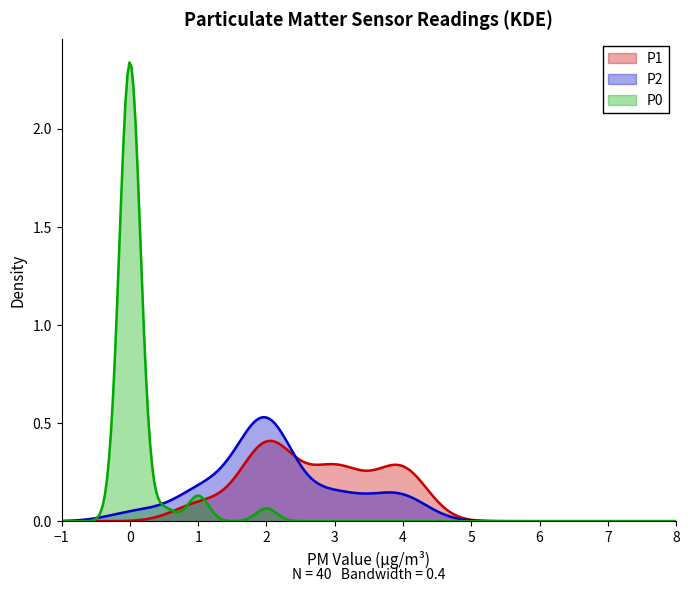

The P1 series shows 0.0 at −1. True or false?

True